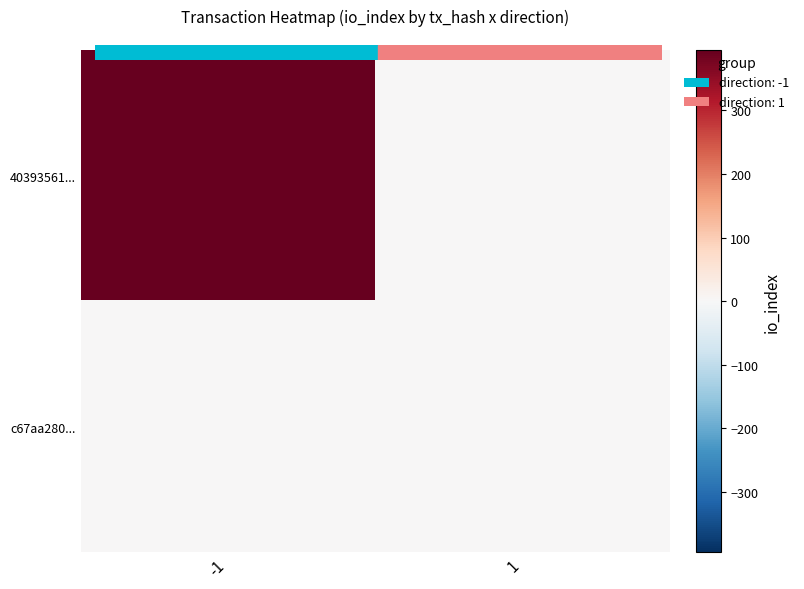

What is the total value across all series at 1?

1